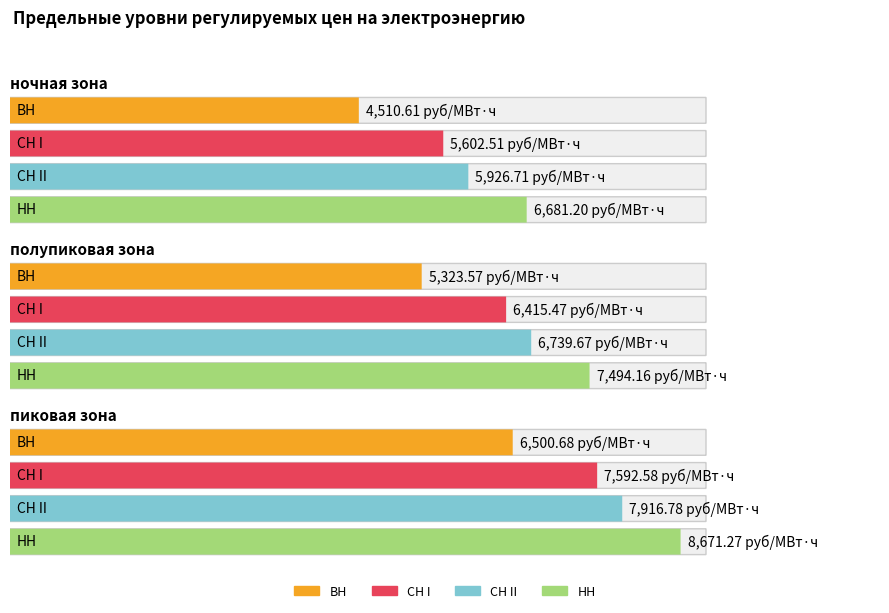

What are all the series names shown in the legend?

ВН, СН I, СН II, НН